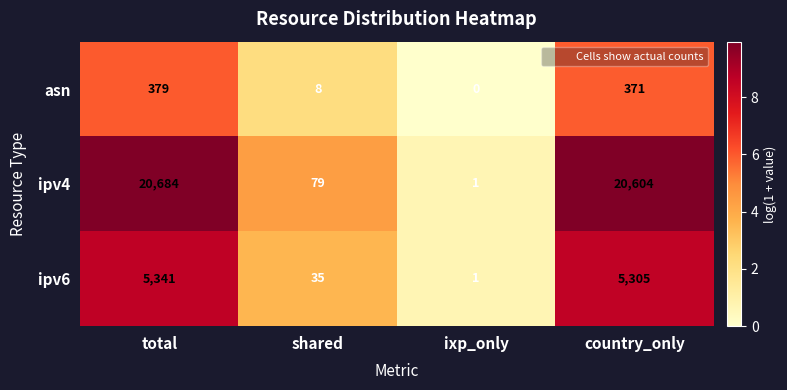

The value of ipv6 at total is 2757. True or false?

False